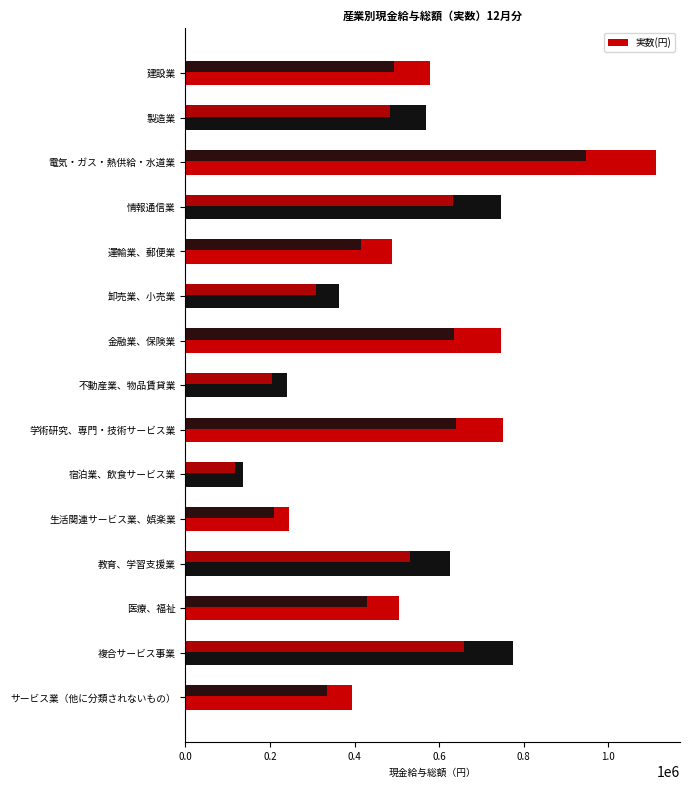

What is the change in value from 宿泊業、飲食サービス業 to 生活関連サービス業、娯楽業?

+108563